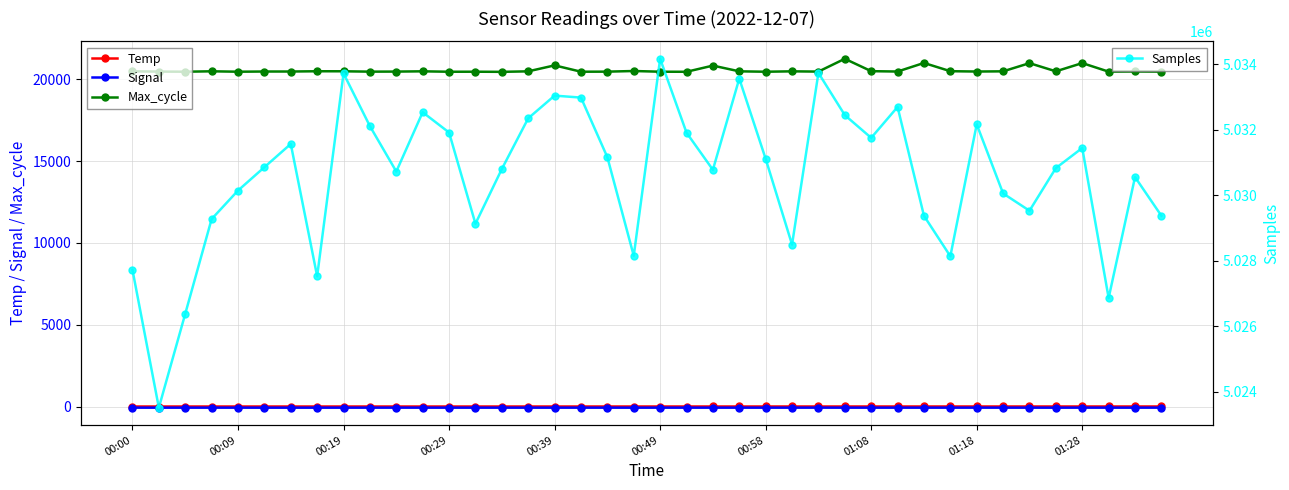

True or false: Max_cycle has more than 0 points higher than both neighbors.

True